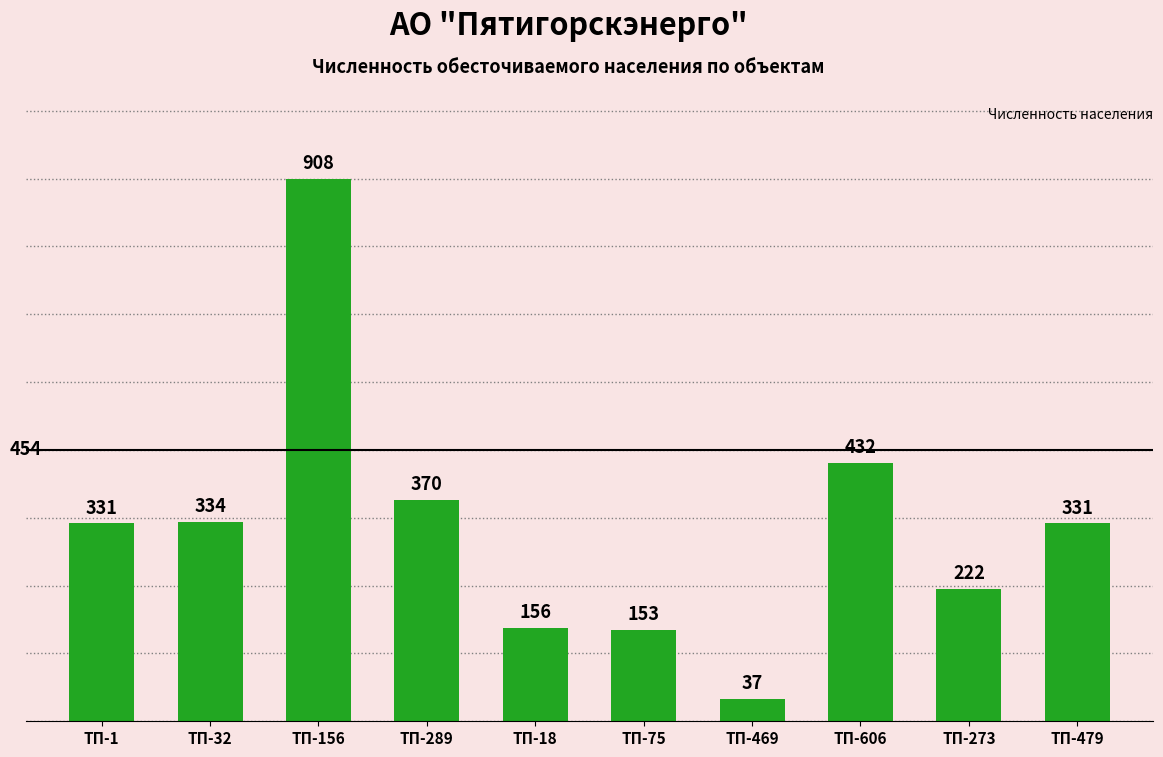

Which label corresponds to the smallest value in the chart?

ТП-469